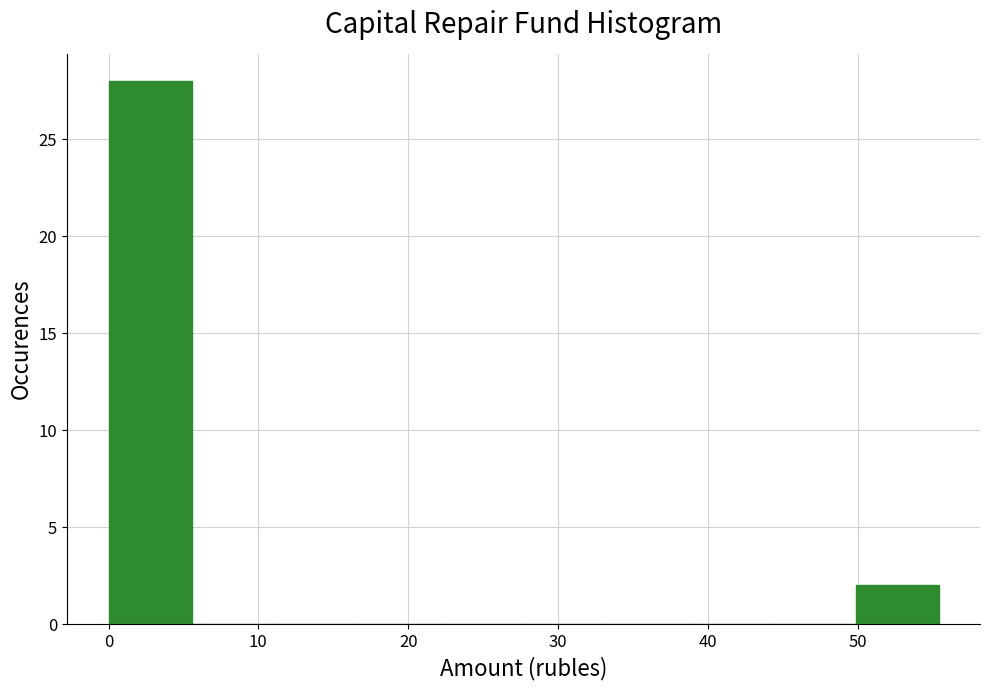

Which range on the x-axis has the tallest bar?

0 to 6